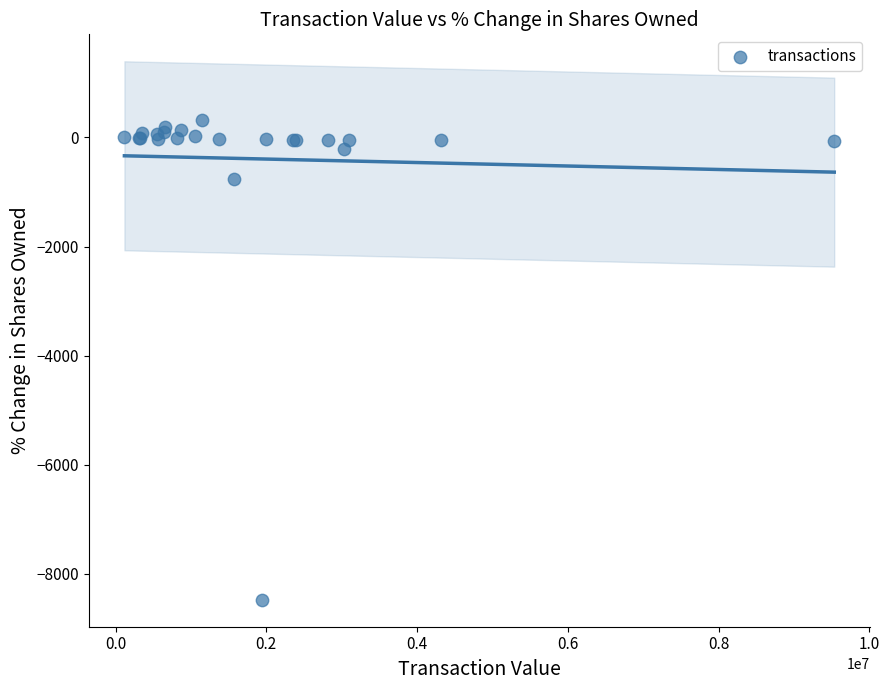

What Y value in the scatter plot is closest to -4079?

-759